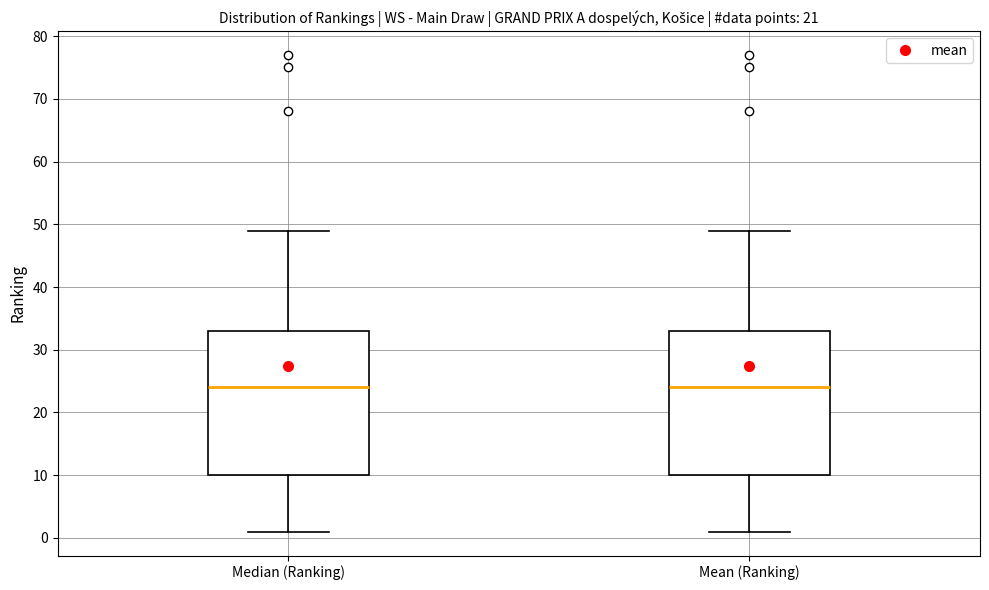

Reading left to right, transcribe this box plot: for each box, give where its median line is, the range the box spans, and where its two whiskers end, as read against the y-axis. The values are not printed on the chart, so give them approximately, as read against the axis.

Median (Ranking): median 24, box 10 to 33, whiskers 1 to 49
Mean (Ranking): median 24, box 10 to 33, whiskers 1 to 49